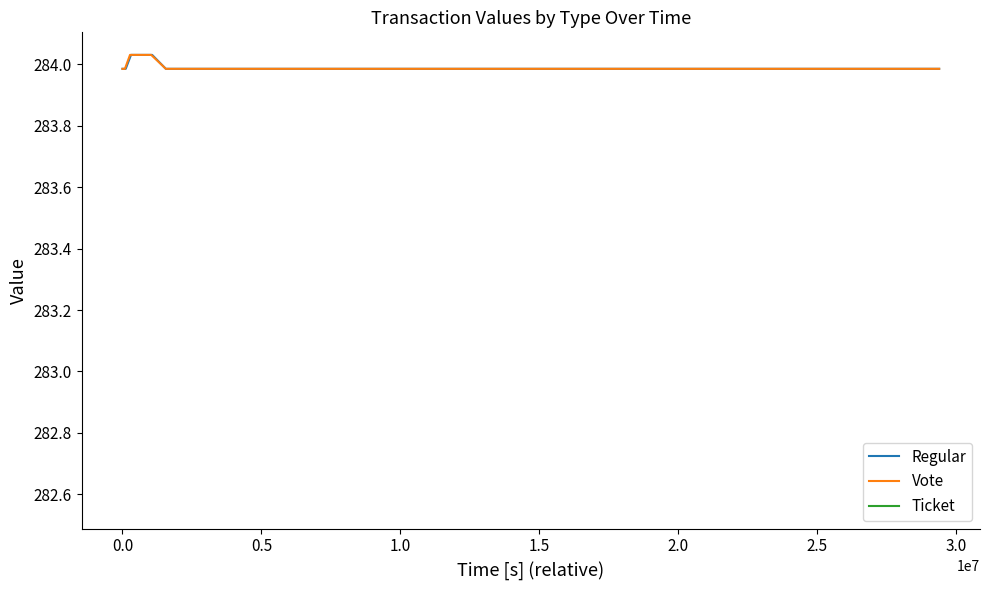

What is the average value of the Vote series?

284.0